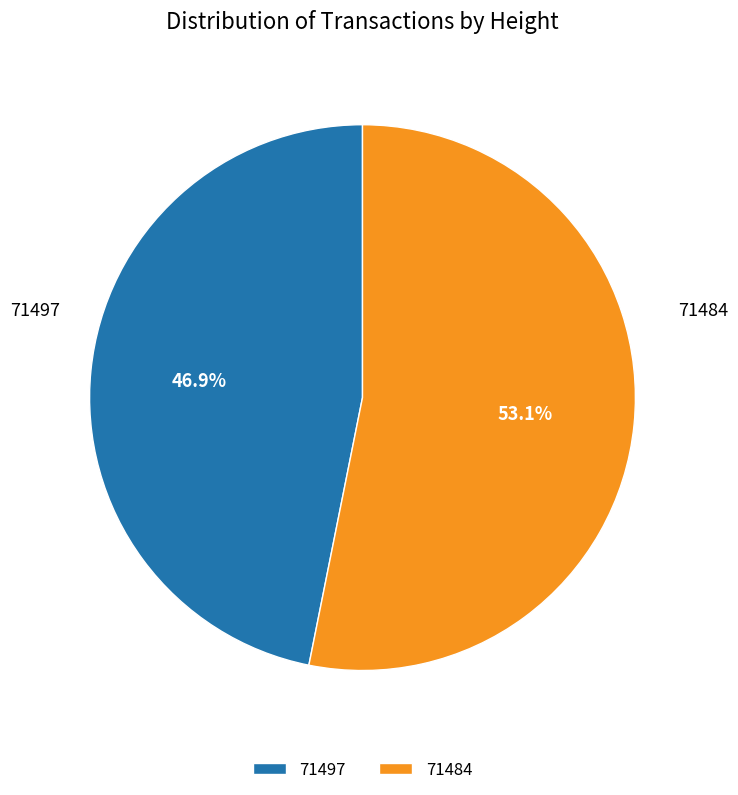

Count the number of slices in the pie.

2